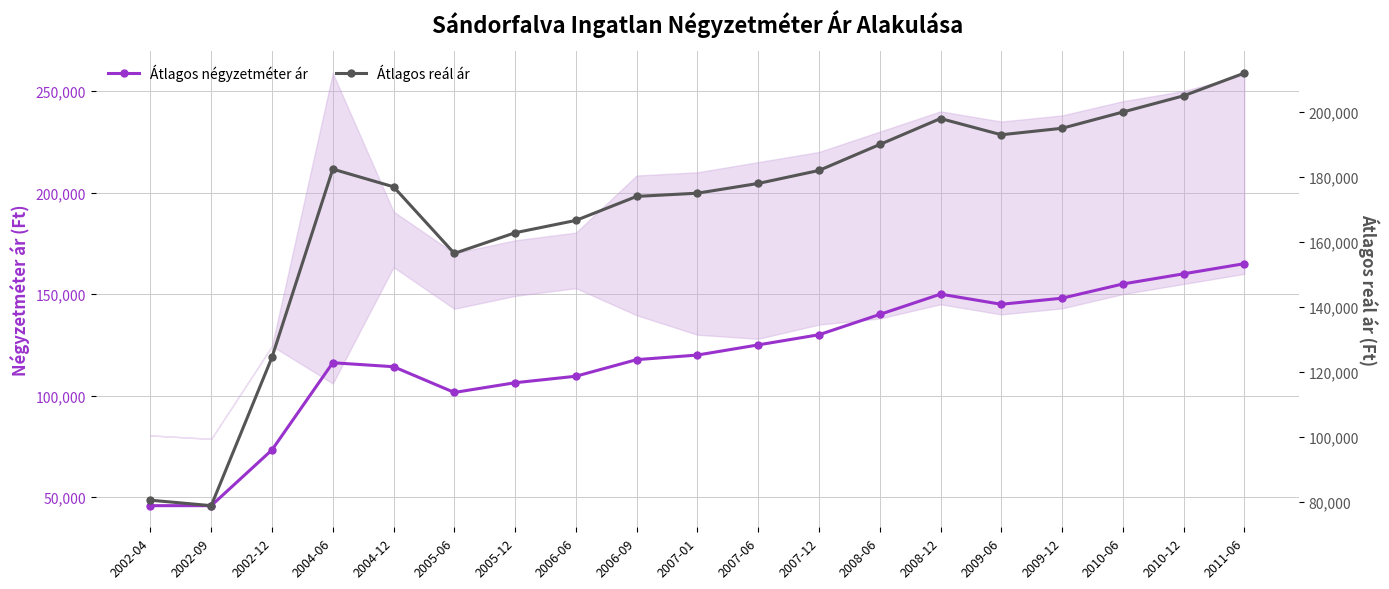

At which label is Átlagos reál ár closest to 145365?

2005-06